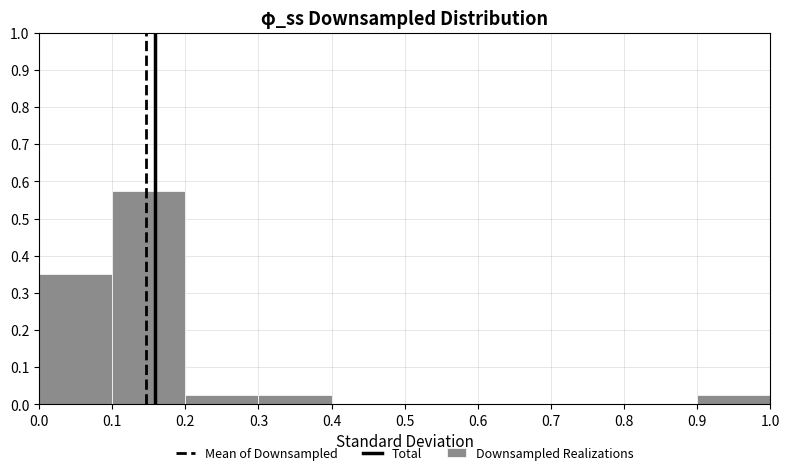

Reading left to right, list every bar in this chart as the range it spans on the x-axis followed by its height. The values are not printed on the chart, so give them approximately, as read against the axis.

0.0 to 0.1: 0.35
0.1 to 0.2: 0.58
0.2 to 0.3: 0.03
0.3 to 0.4: 0.03
0.4 to 0.5: 0
0.5 to 0.6: 0
0.6 to 0.7: 0
0.7 to 0.8: 0
0.8 to 0.9: 0
0.9 to 1.0: 0.03